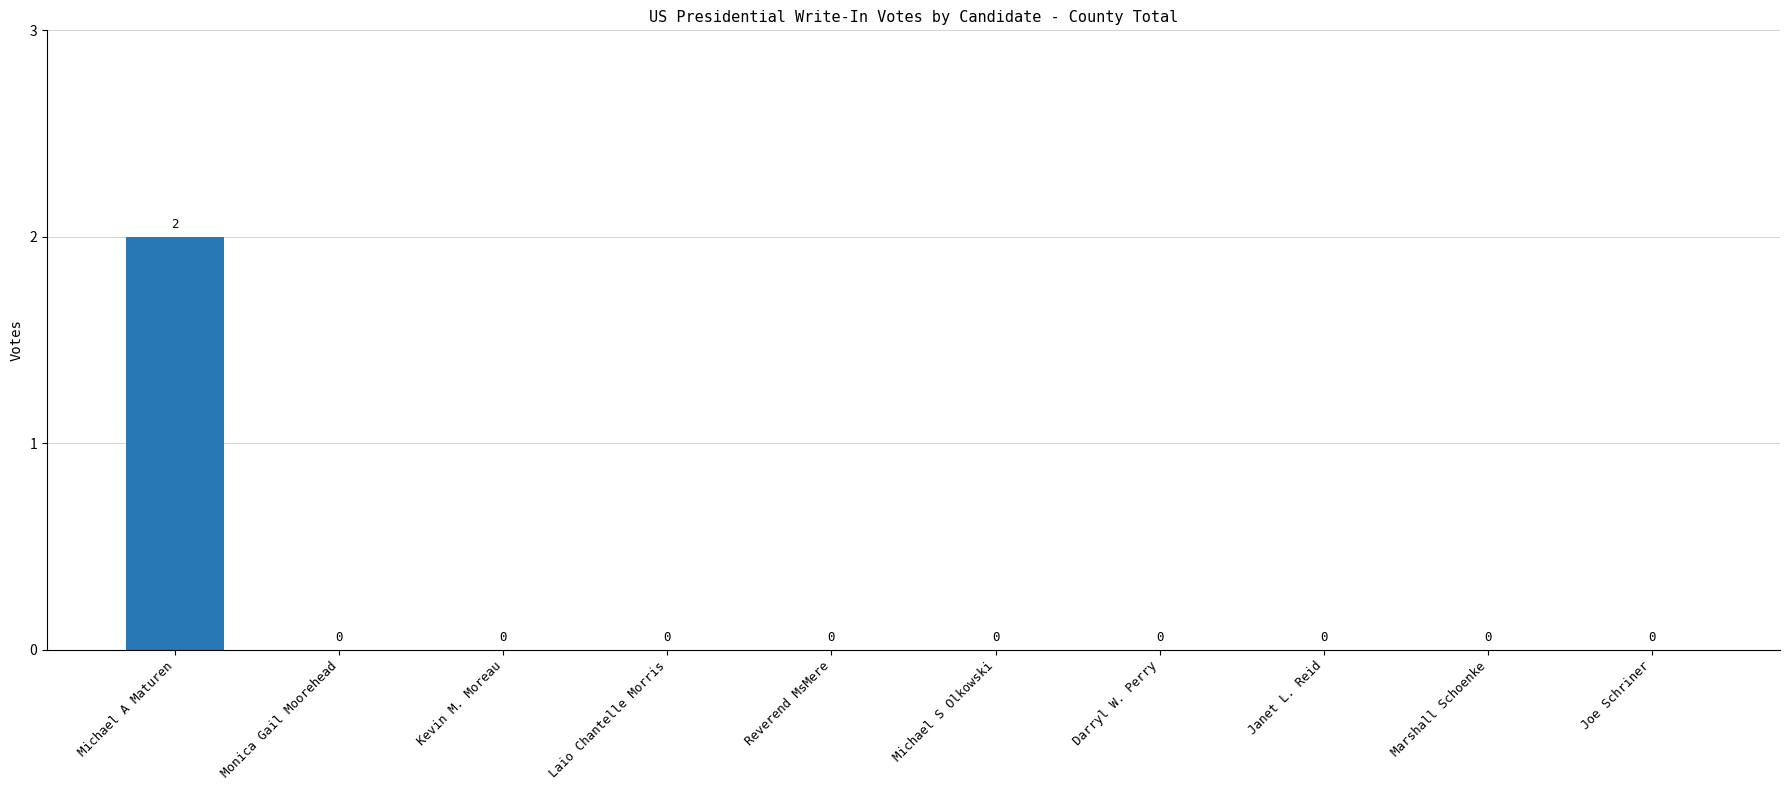

How many values are between 0 and 1?

9